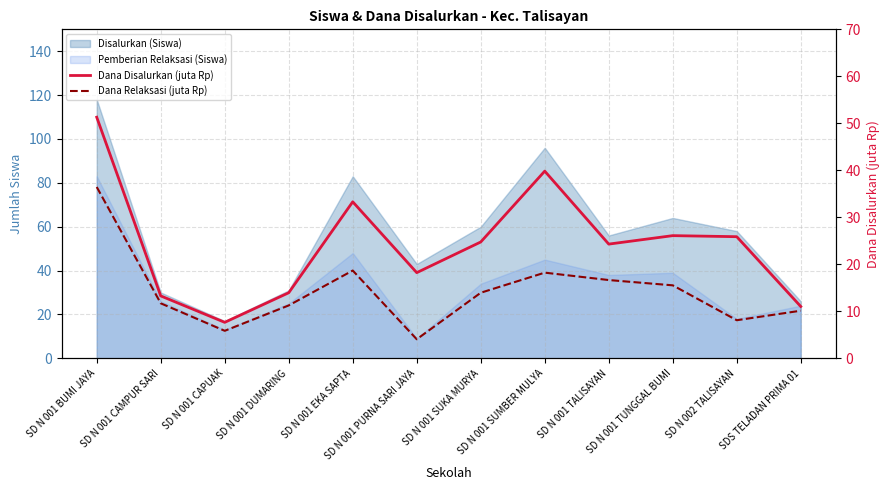

What is the difference between the maximum and minimum values in the Dana Disalurkan (juta Rp) series?

43.6